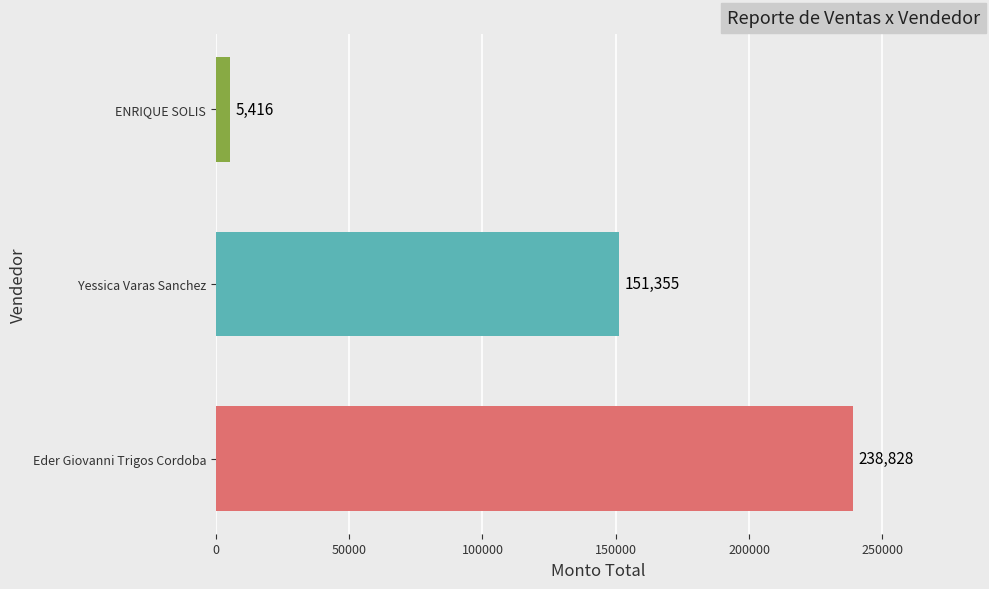

What is the minimum value shown in the chart?

5416